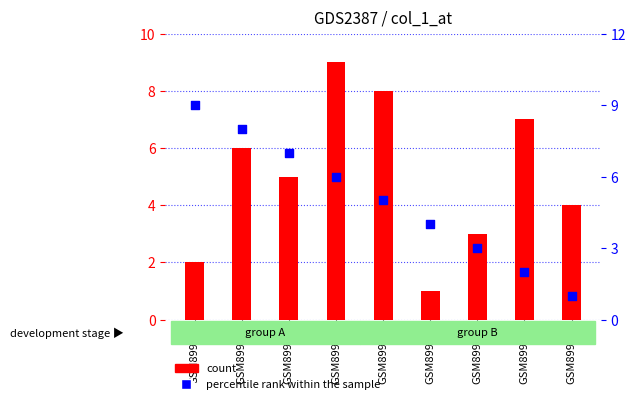

Is the value of count at GSM89995 greater than the value of percentile rank within the sample at GSM89997?

Yes